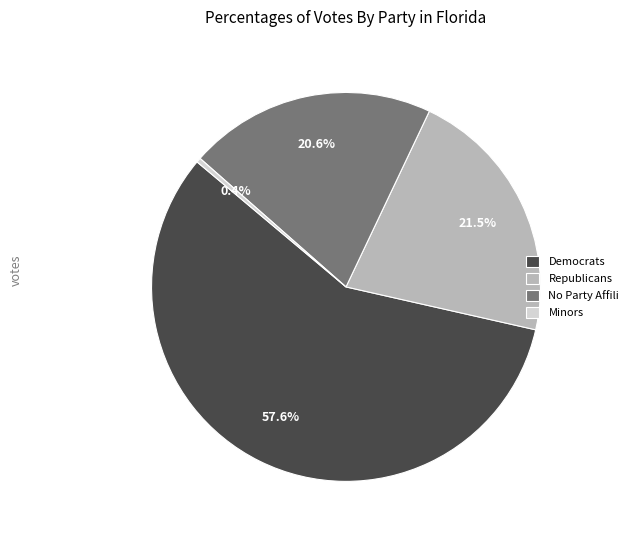

Which slice is the smallest?

Minors